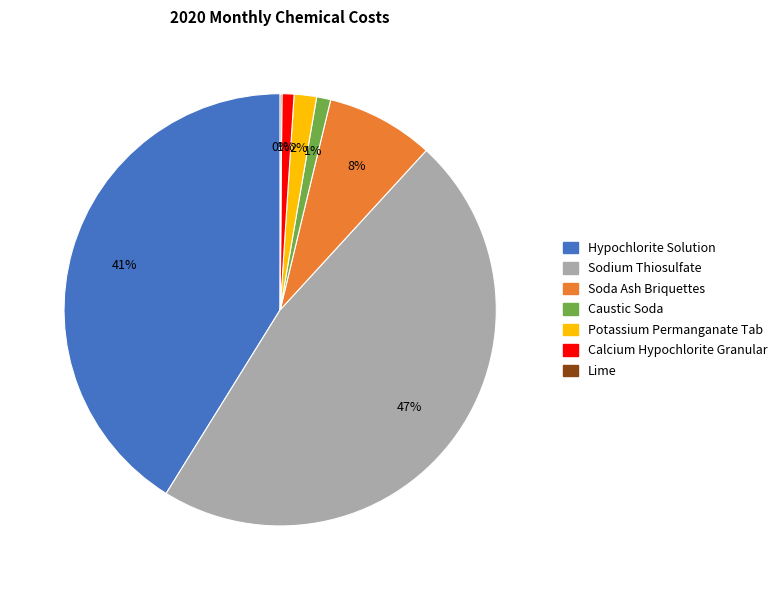

Does Soda Ash Briquettes account for over 50% of the chart?

No